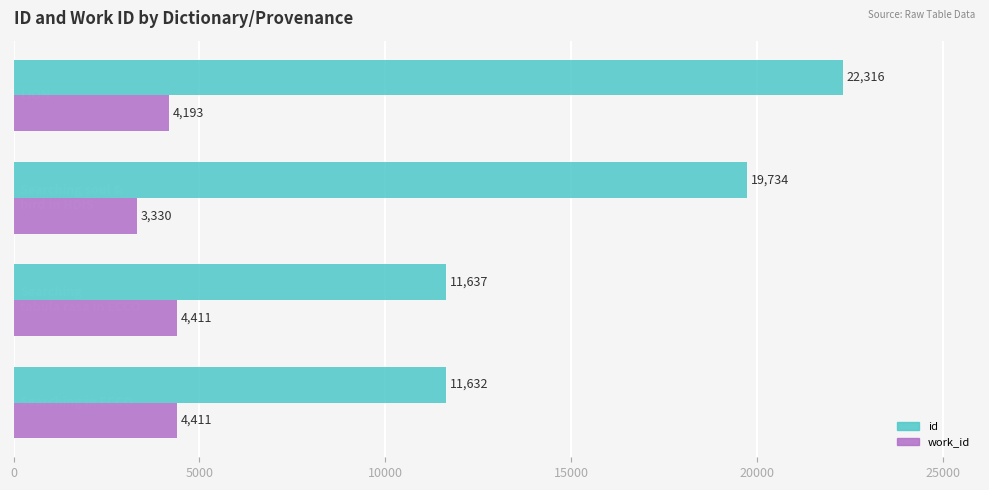

Rank the series by their average value, from lowest to highest.

work_id, id